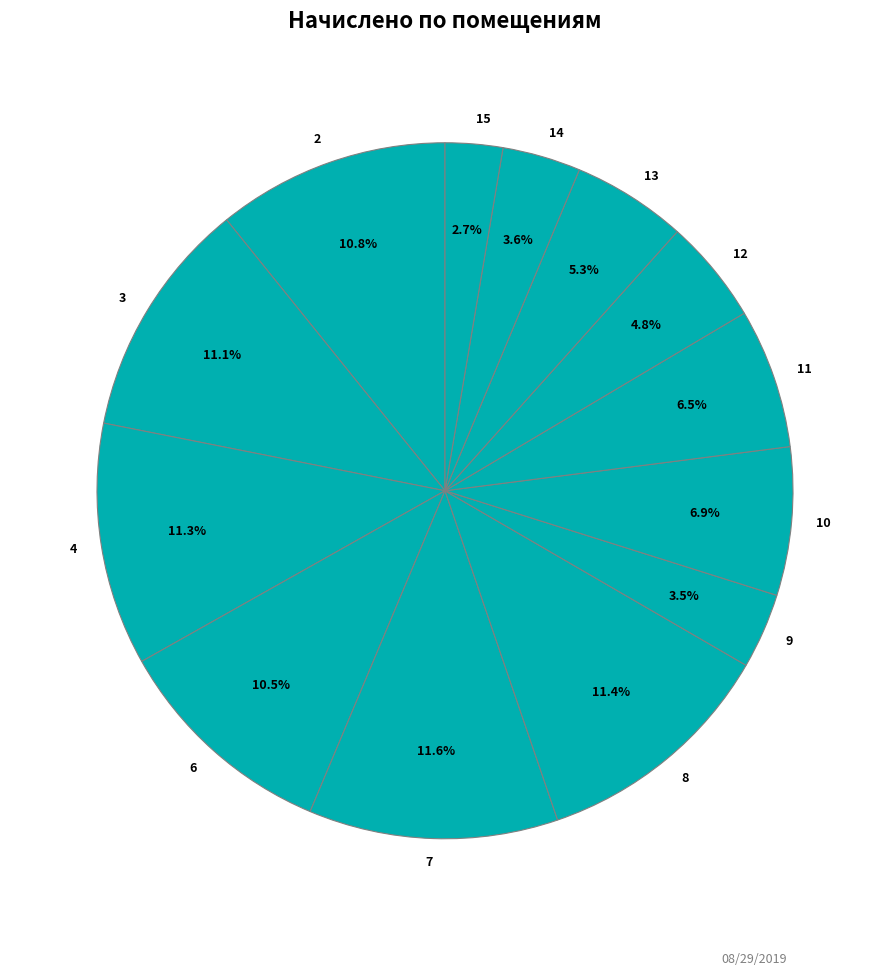

Does any single category account for the majority?

No